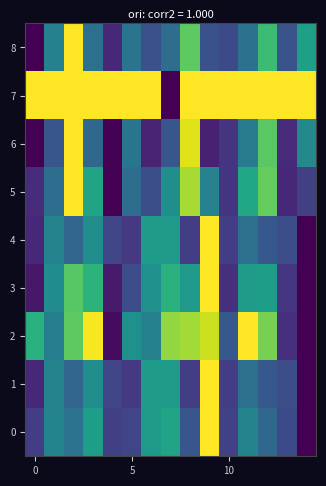

At which category is the sum across all series the highest?

9